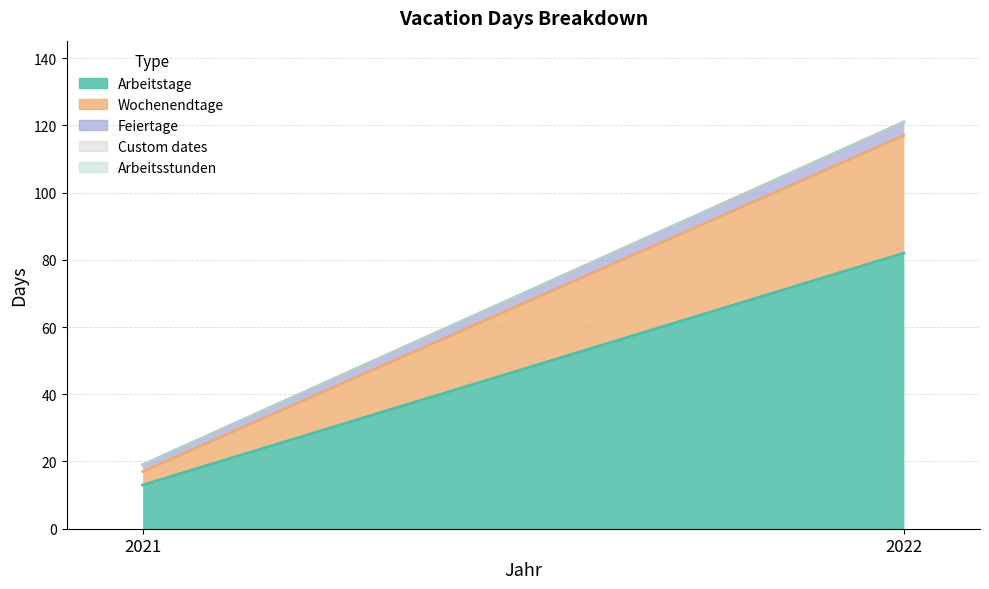

List the series in order of their peak value, highest first.

Arbeitstage, Wochenendtage, Feiertage, Custom dates, Arbeitsstunden